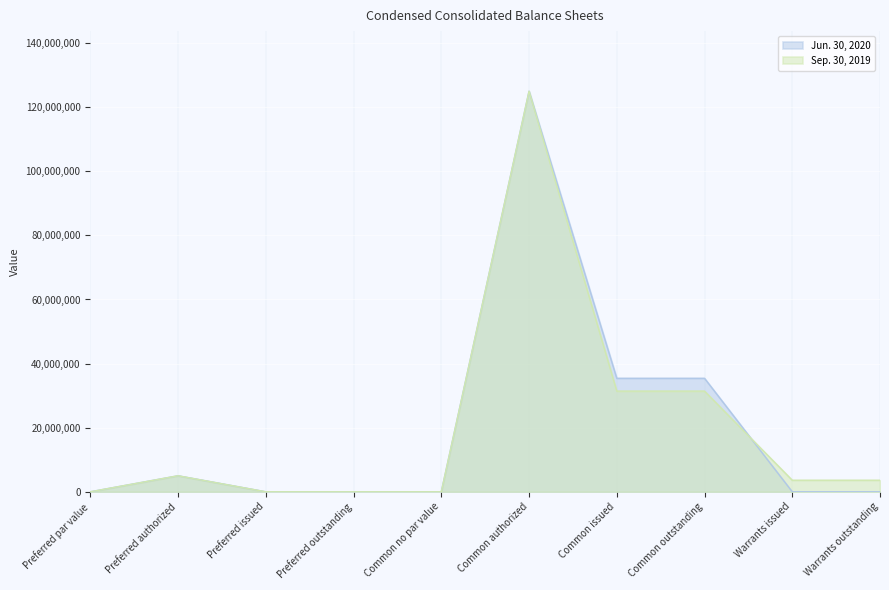

What is the total value across all series at Common outstanding?

66827571